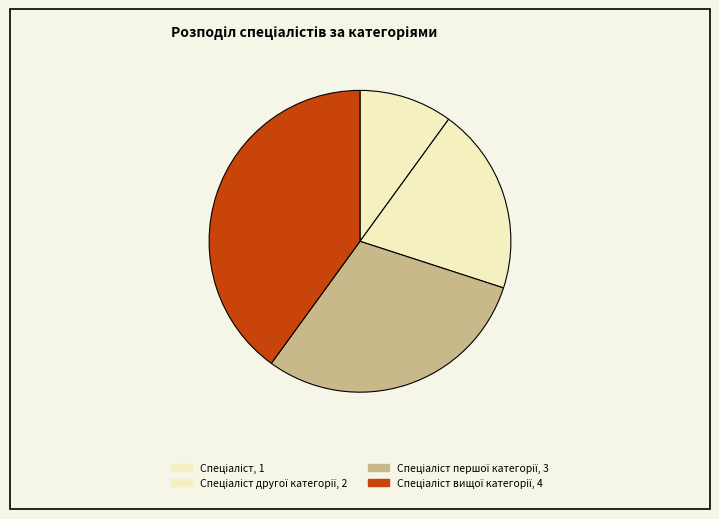

How many slices are in this pie chart?

4